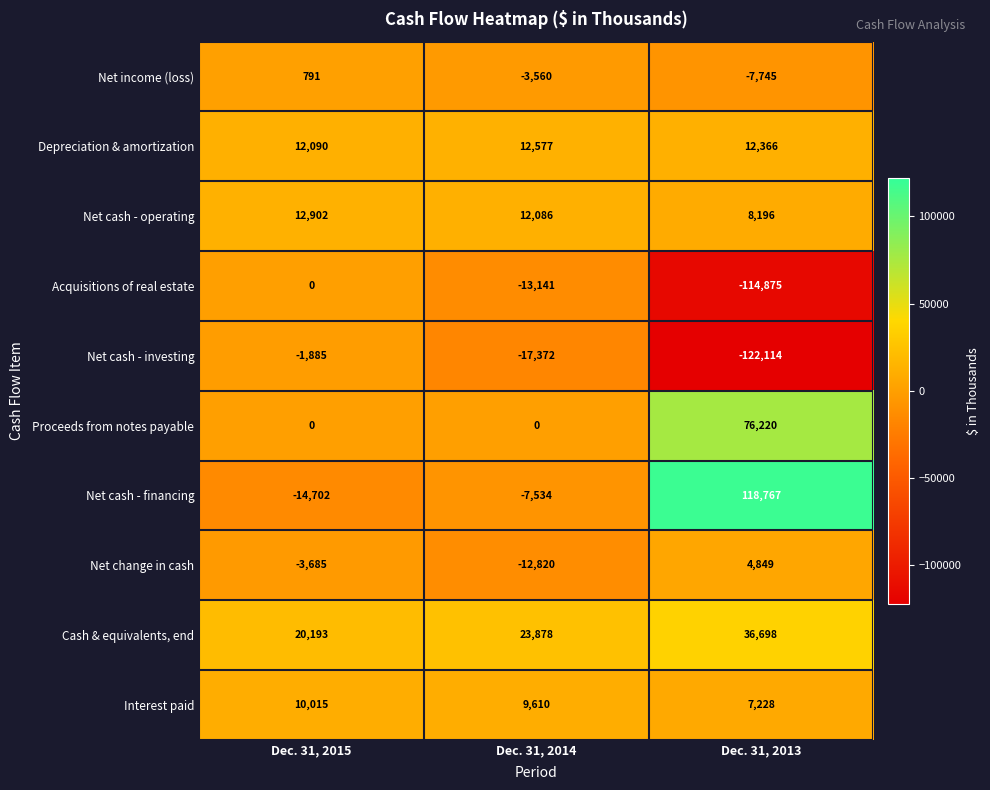

True or false: Depreciation & amortization has a value of 12577 at Dec. 31, 2014.

True